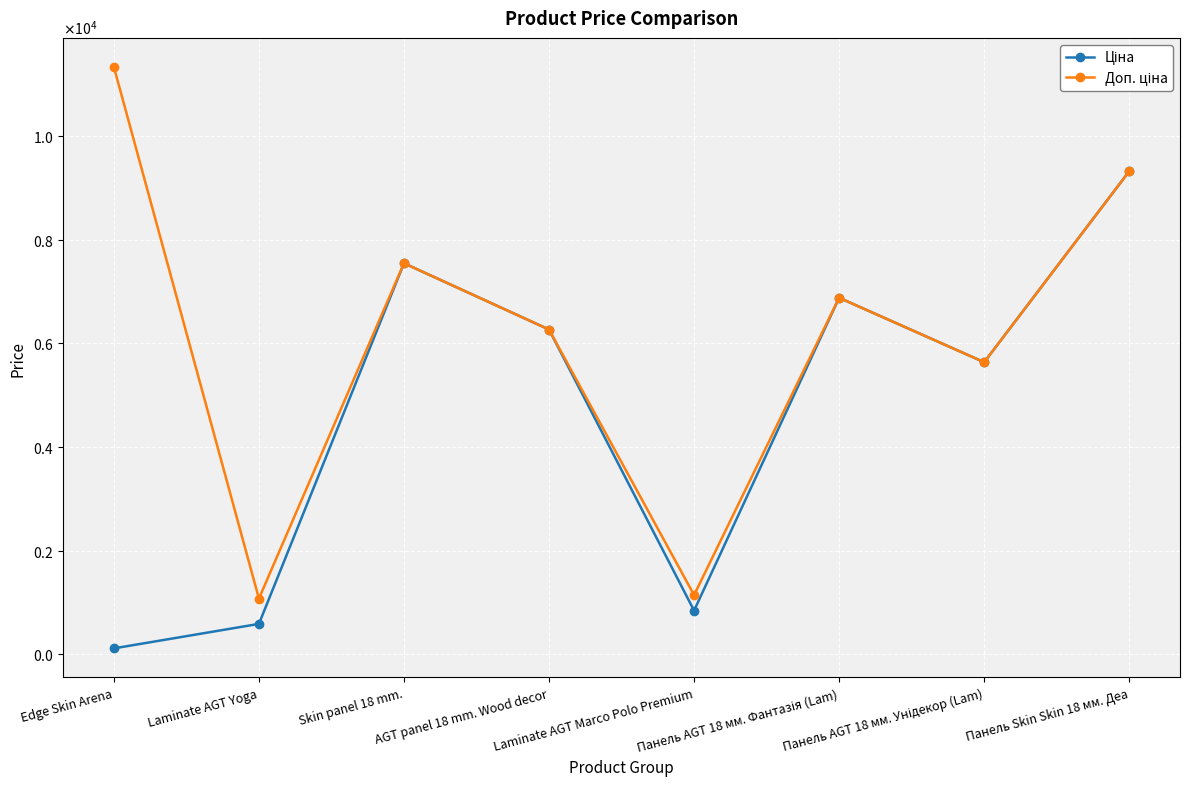

What is the difference between the Ціна values at Skin panel 18 mm. and Панель AGT 18 мм. Унідекор (Lam)?

1909.9